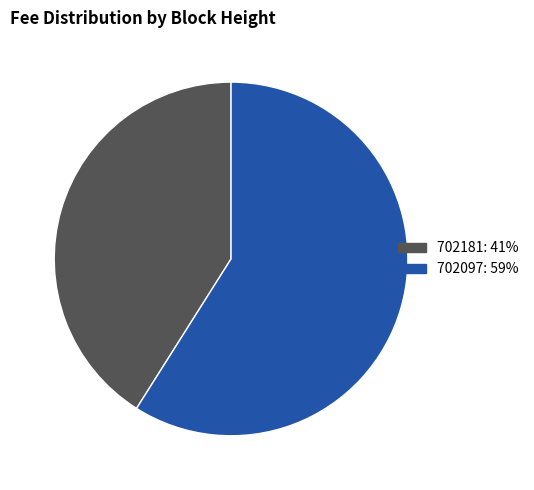

How many slices are in this pie chart?

2